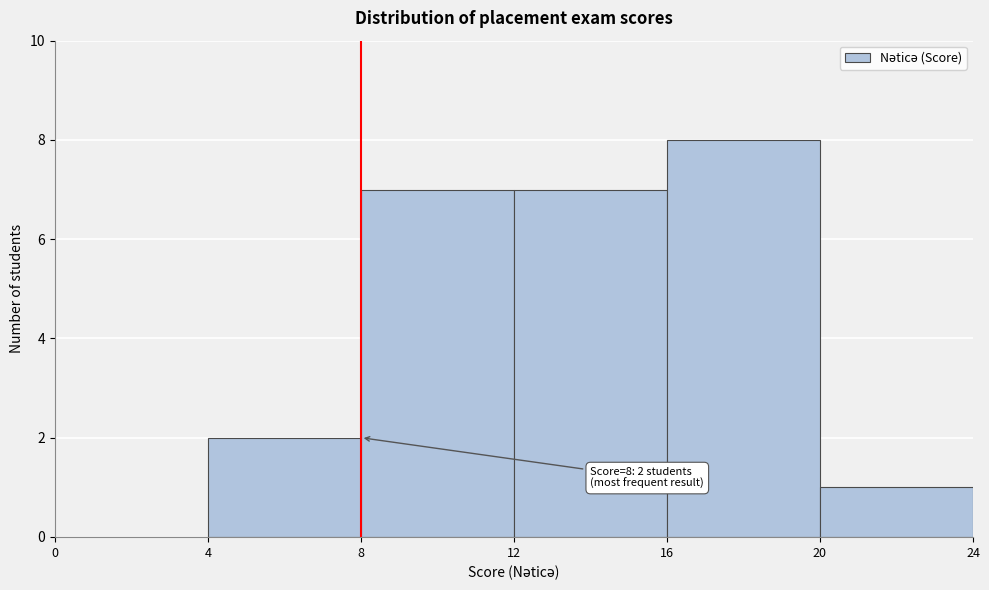

Which range on the x-axis has the tallest bar?

16 to 20